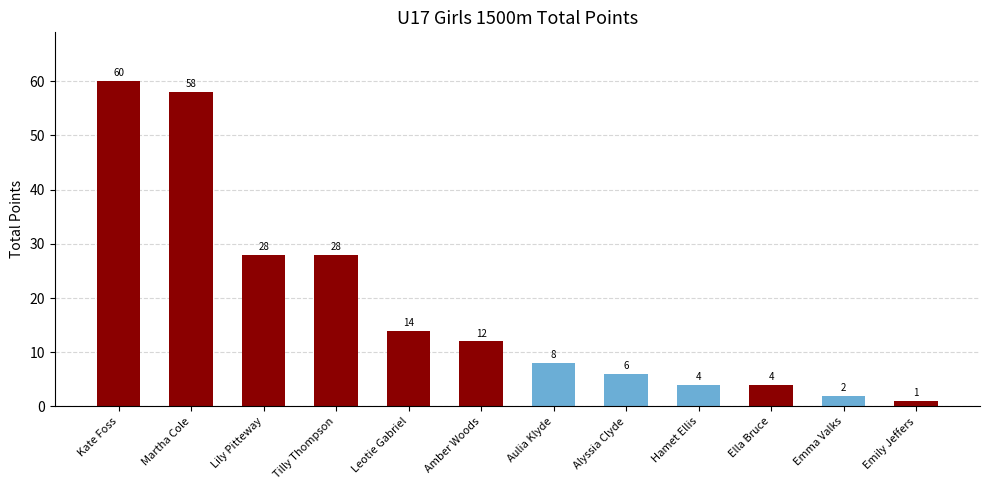

The chart shows a value of 4 at Aulia Klyde. True or false?

False